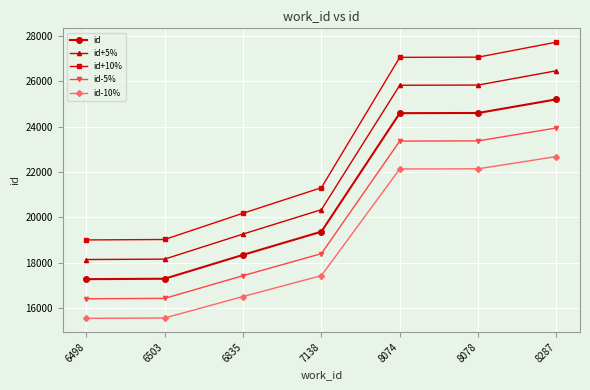

True or false: id-10% and id+5% cross at least once.

False